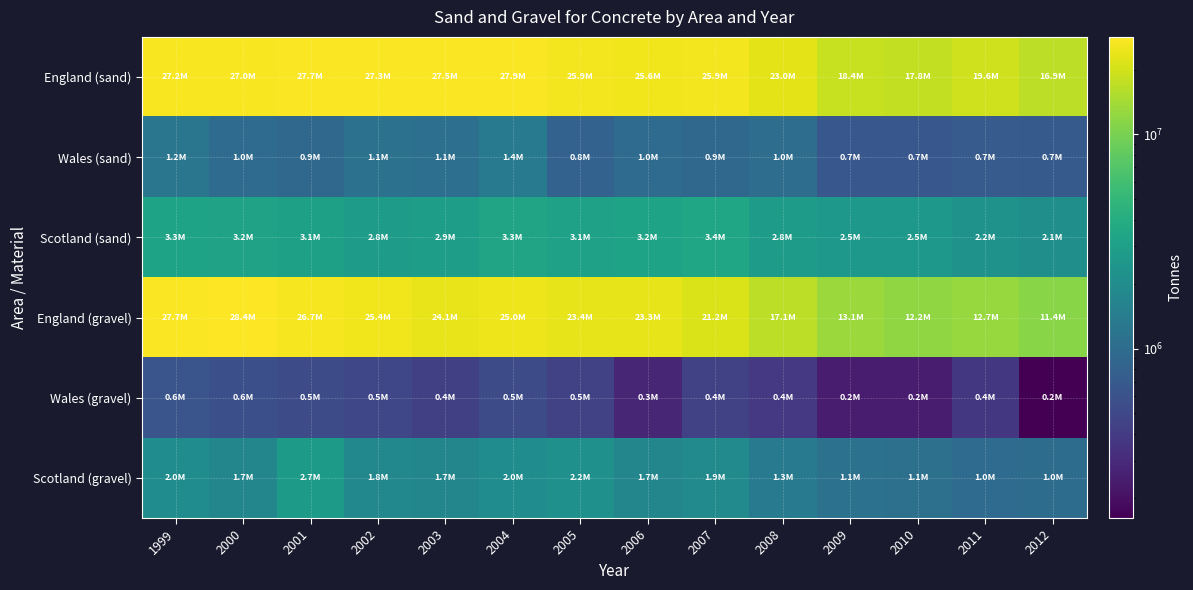

Between 2008 and 2009, which series saw the biggest shift?

England (sand)